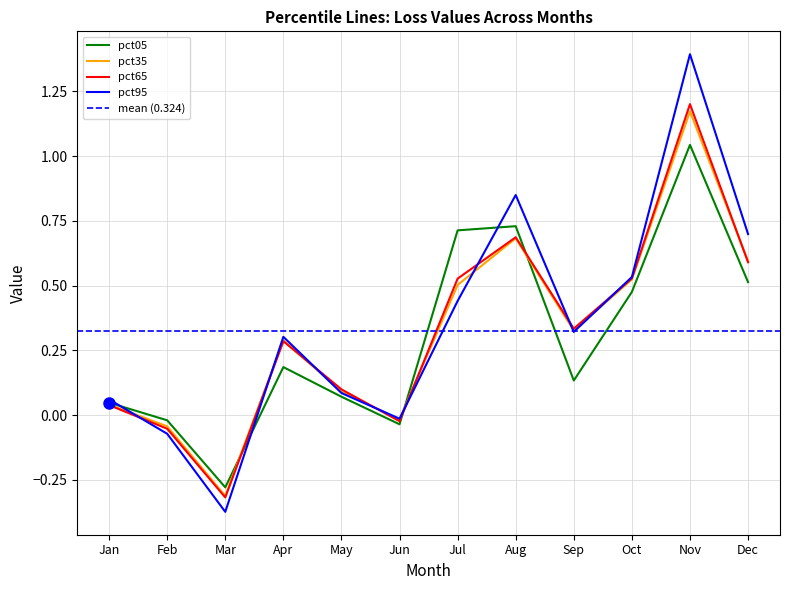

At which label does pct95 first exceed 0?

Jan